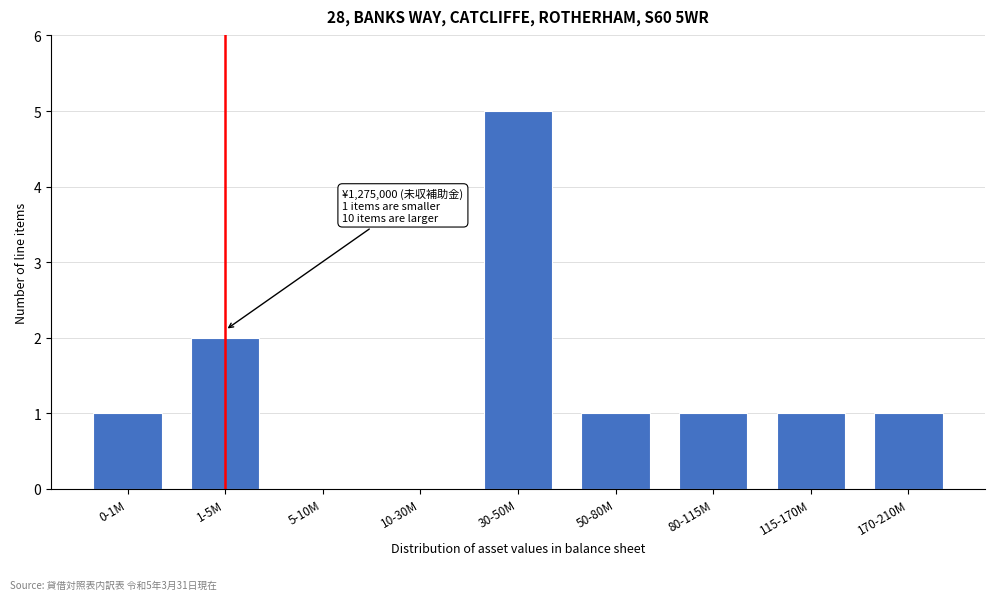

Reading left to right, list all the values displayed in this chart.

0-1M=1	1-5M=2	5-10M=0	10-30M=0	30-50M=5	50-80M=1	80-115M=1	115-170M=1	170-210M=1